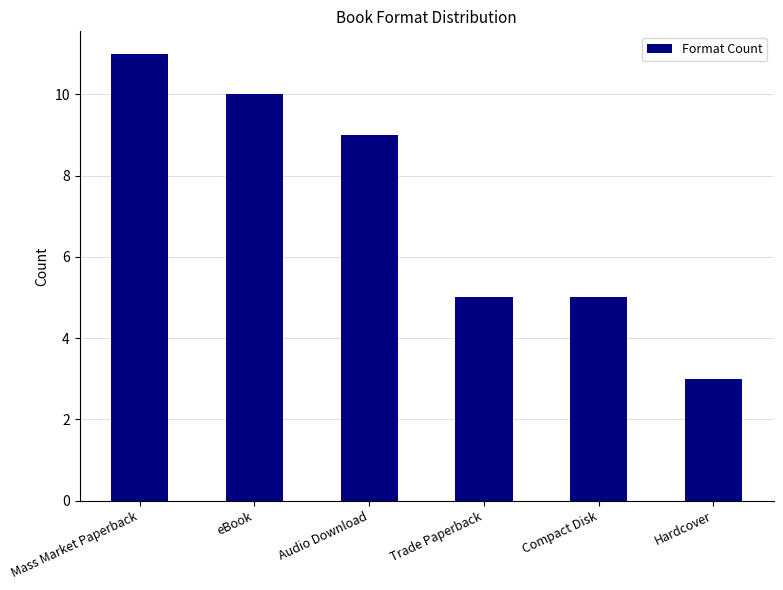

Which has a higher value, eBook or Compact Disk?

eBook